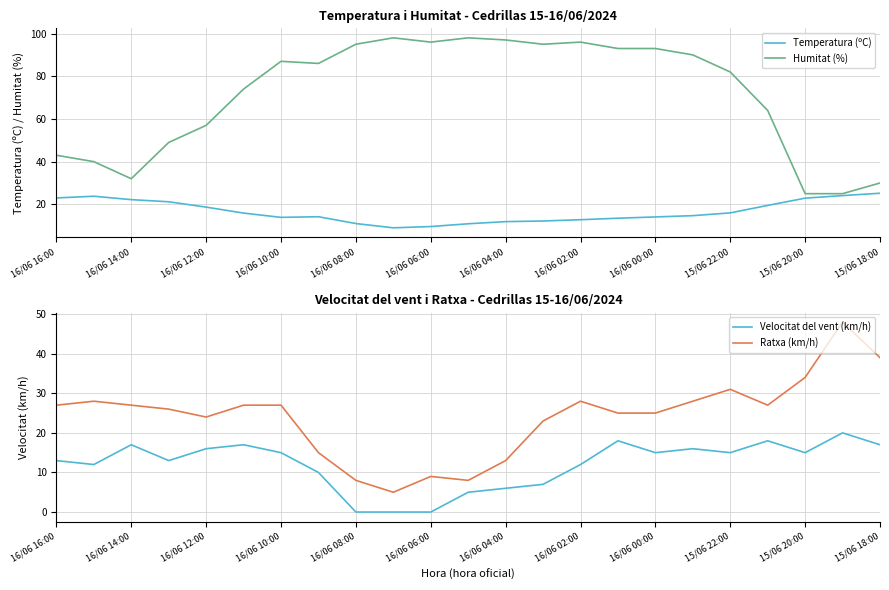

Reading left to right, list all the values displayed in this chart.

Temperatura (ºC): 23.0	23.8	22.2	21.2	18.7	15.9	13.9	14.2	11.0	9.0	9.6	10.9	11.9	12.2	12.8	13.5	14.1	14.7	16.0	19.5	22.9	24.1	25.2
Humitat (%): 43.0	40.0	32.0	49.0	57.0	74.0	87.0	86.0	95.0	98.0	96.0	98.0	97.0	95.0	96.0	93.0	93.0	90.0	82.0	64.0	25.0	25.0	30.0
Velocitat del vent (km/h): 13.0	12.0	17.0	13.0	16.0	17.0	15.0	10.0	0.0	0.0	0.0	5.0	6.0	7.0	12.0	18.0	15.0	16.0	15.0	18.0	15.0	20.0	17.0
Ratxa (km/h): 27.0	28.0	27.0	26.0	24.0	27.0	27.0	15.0	8.0	5.0	9.0	8.0	13.0	23.0	28.0	25.0	25.0	28.0	31.0	27.0	34.0	48.0	39.0